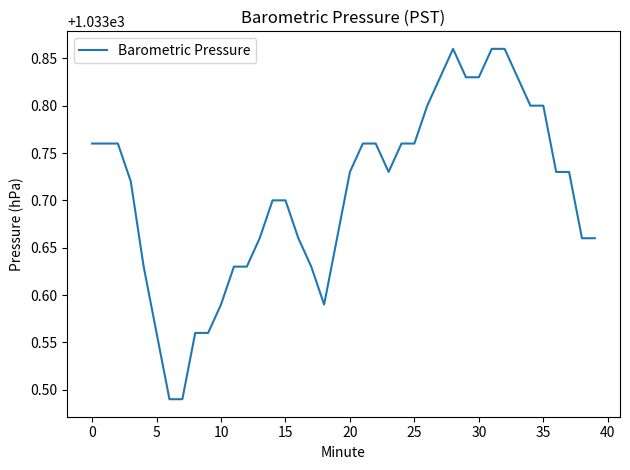

What is the difference between the maximum and minimum values?

0.4